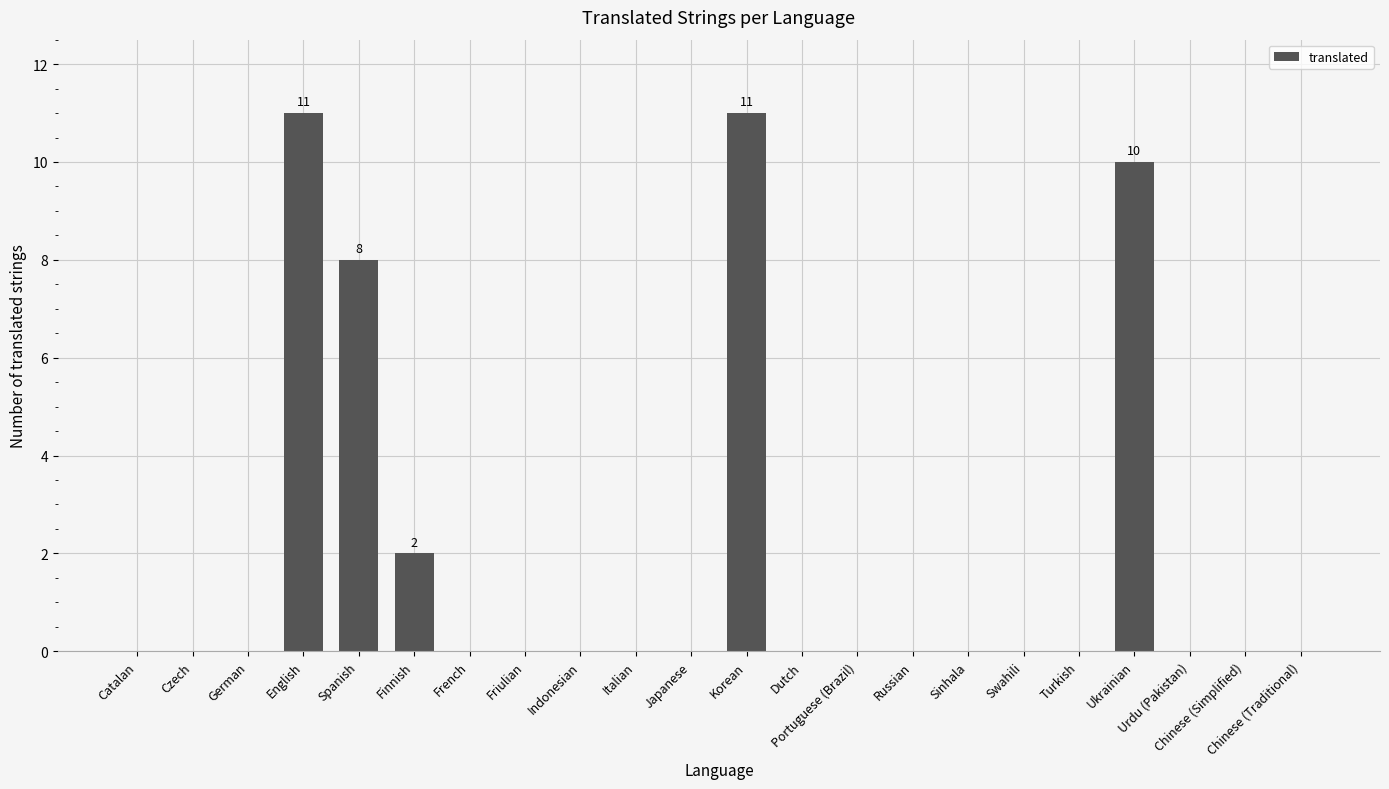

What is the sum of the values at Finnish and Chinese (Simplified)?

2